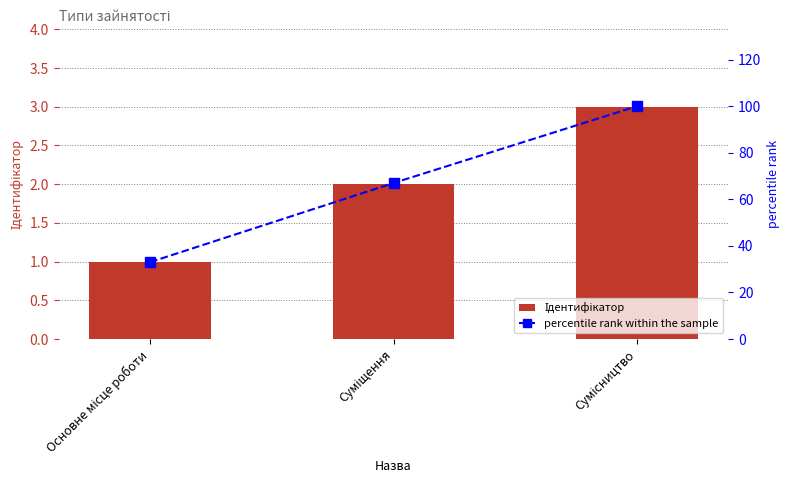

Is it true that percentile rank within the sample equals 100 at Сумісництво?

True